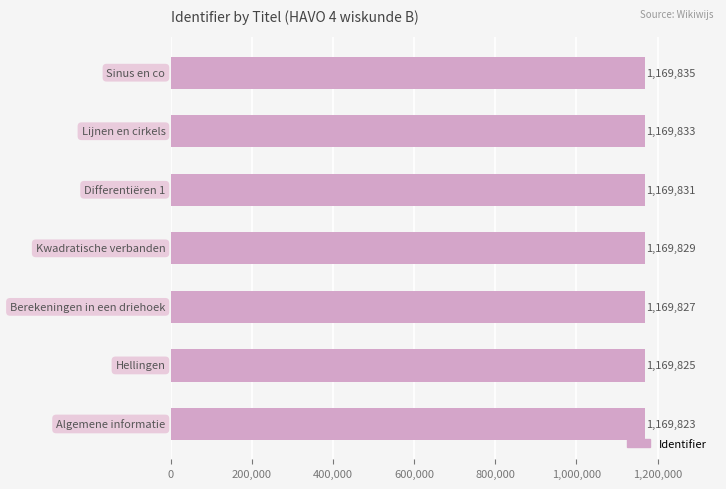

What is the minimum value shown in the chart?

1169823